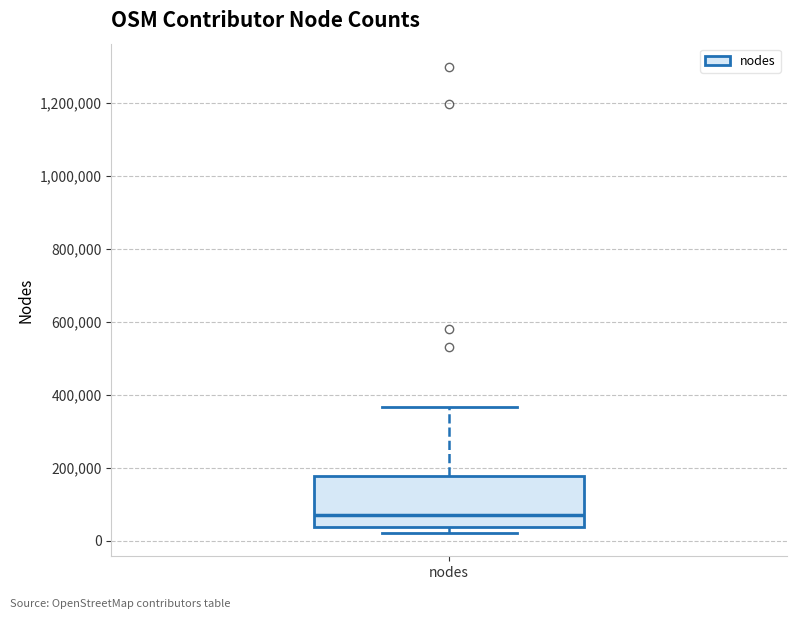

Transcribe this box plot: give where the median line is, the range the box spans, and where the two whiskers end, as read against the y-axis. The values are not printed on the chart, so give them approximately, as read against the axis.

median 80000, box 40000 to 180000, whiskers 20000 to 360000